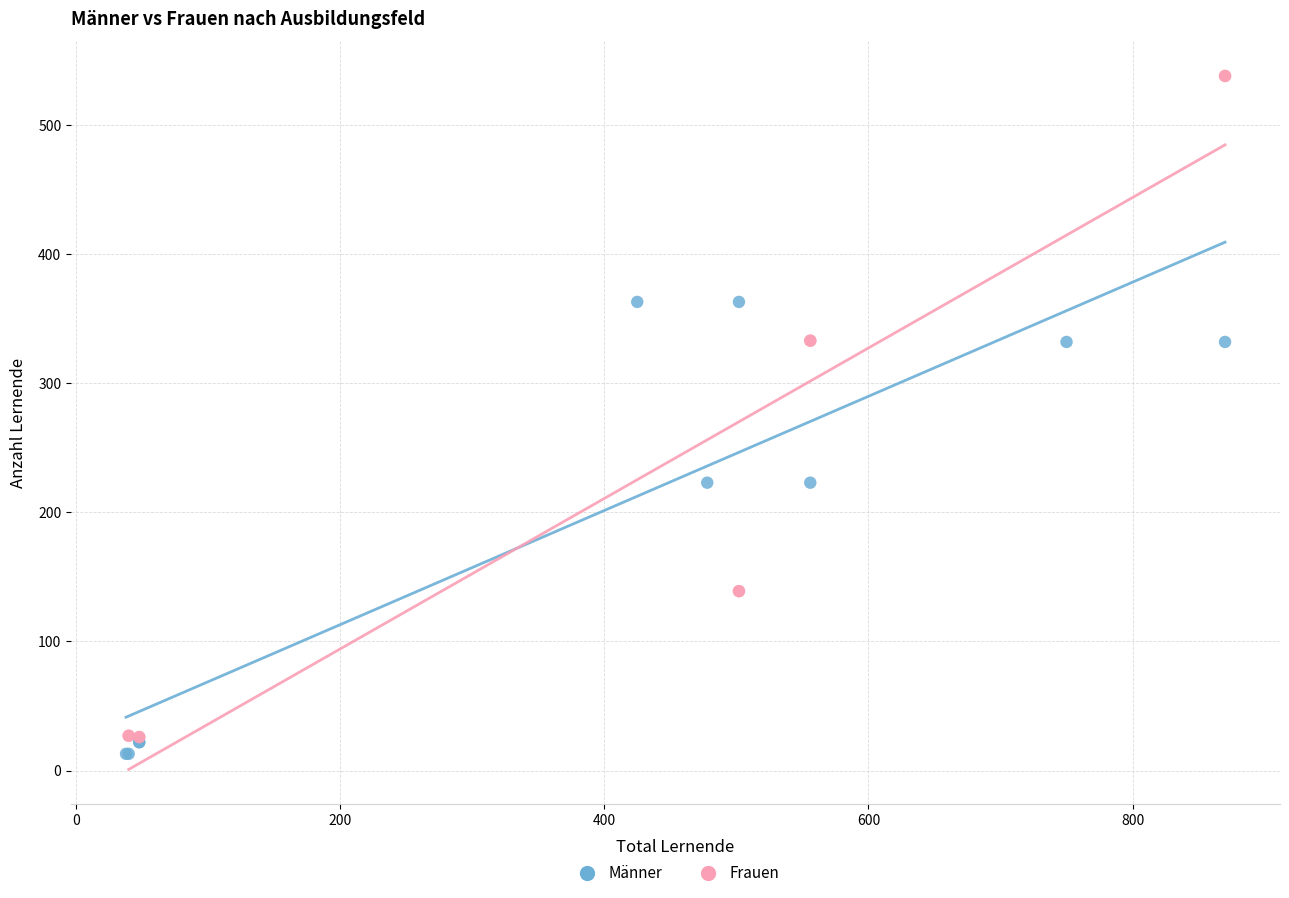

What are all the series names shown in the legend?

Männer, Frauen